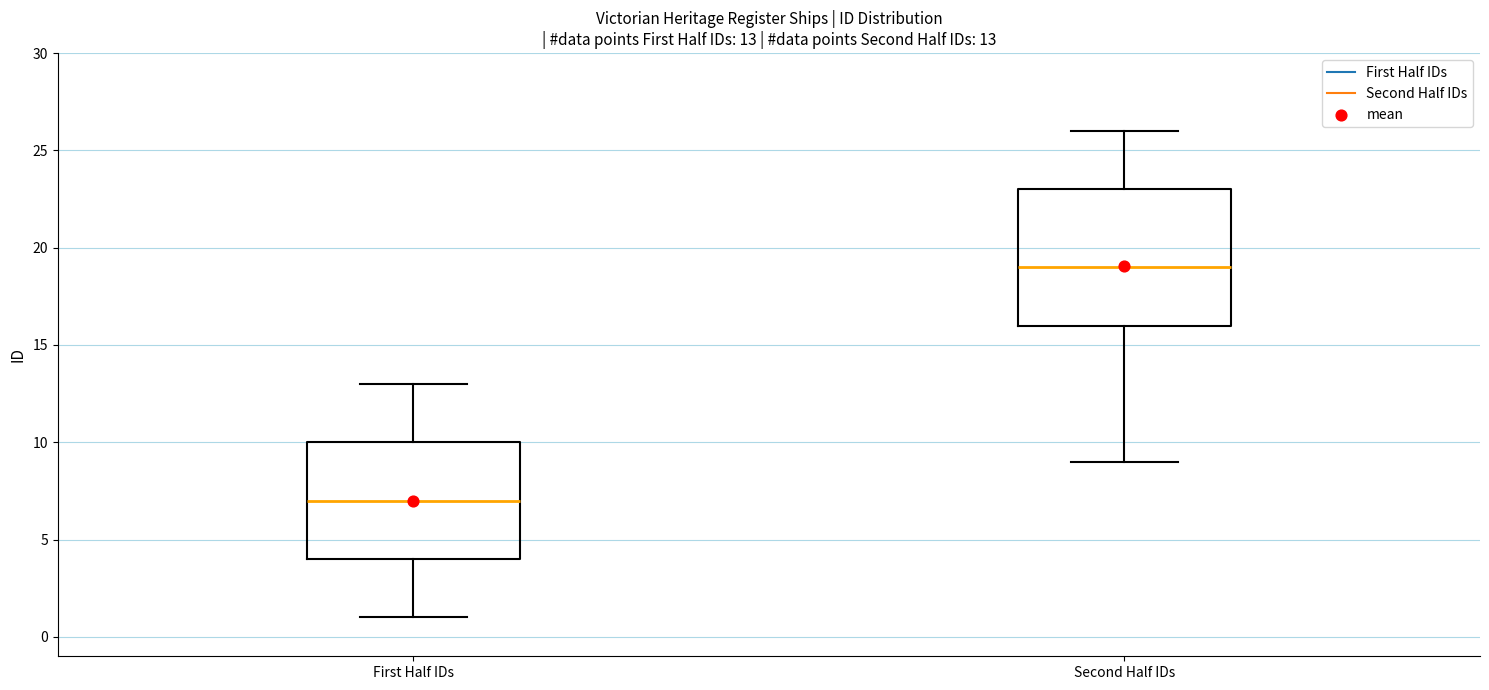

Which box has the lowest median line?

First Half IDs